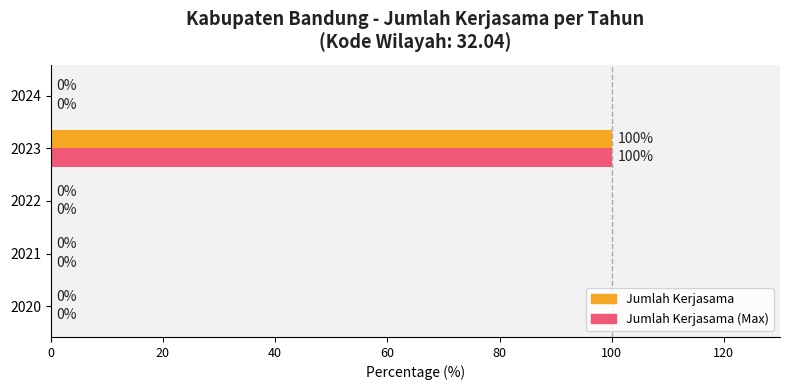

The Jumlah Kerjasama series shows -44 at 2021. True or false?

False